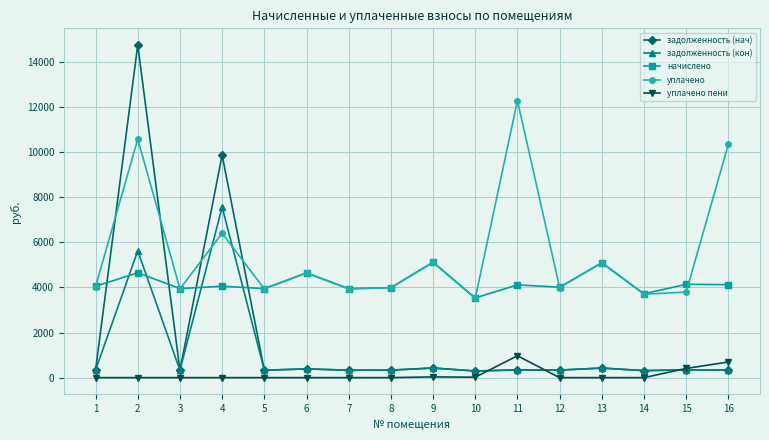

What is the difference between the maximum and minimum values in the уплачено пени series?

969.7